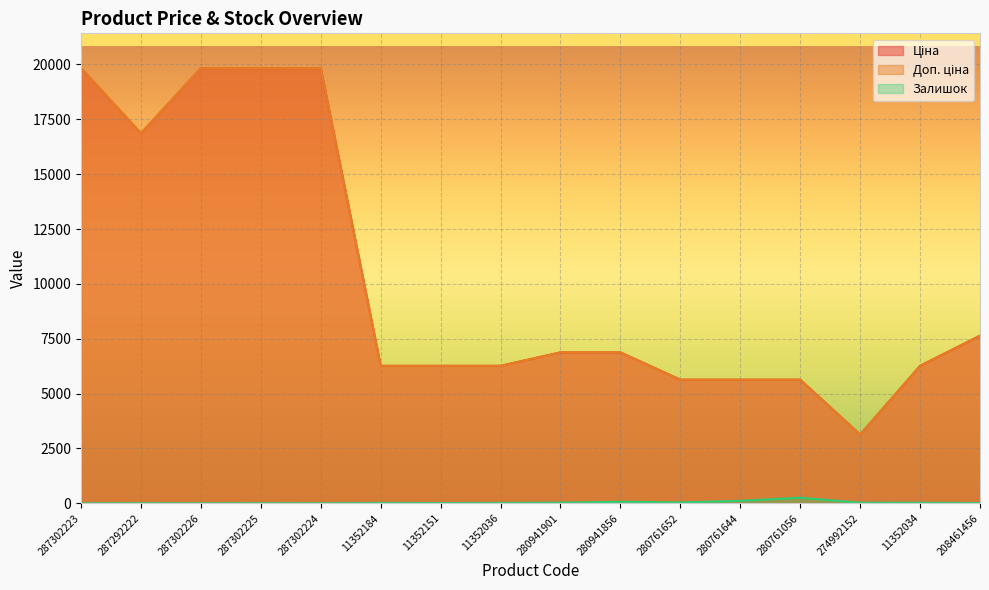

What is the highest value of the Залишок series?

256.0